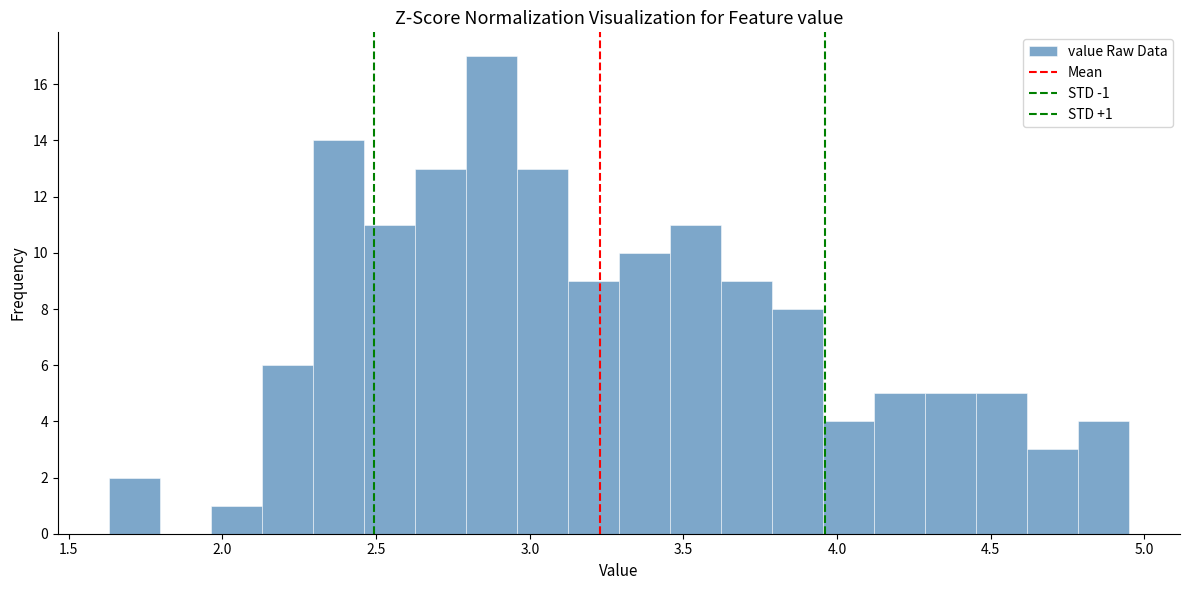

Read against the x-axis, roughly where is the centre of the tallest bar?

2.90